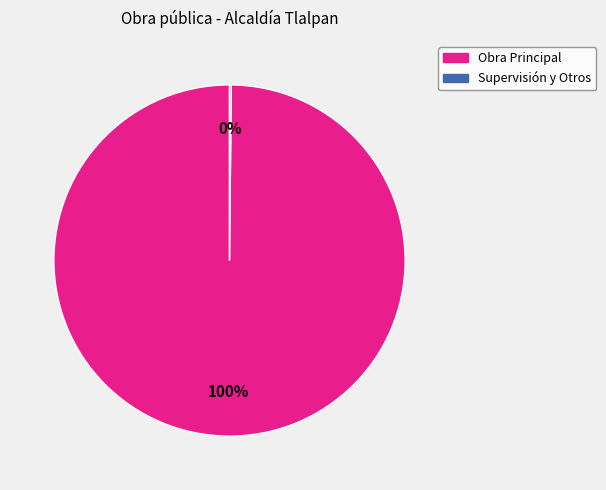

To the nearest percent, what is the average slice percentage?

50%